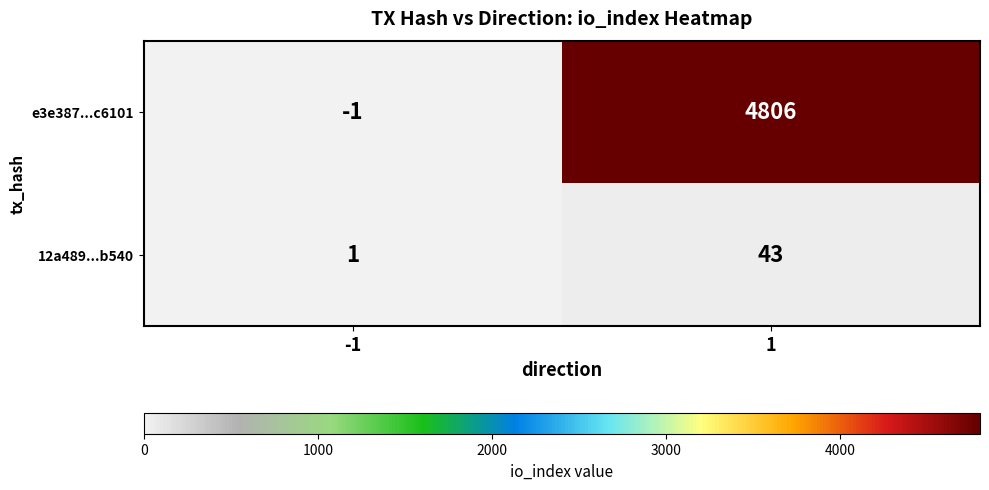

The e3e387...c6101 series shows 4806 at 1. True or false?

True